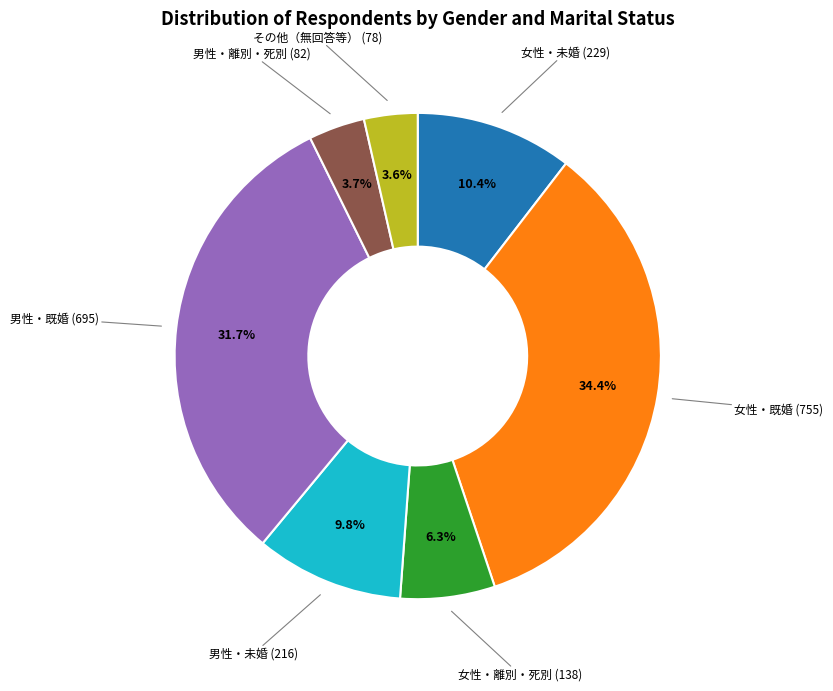

Does any single category account for the majority?

No